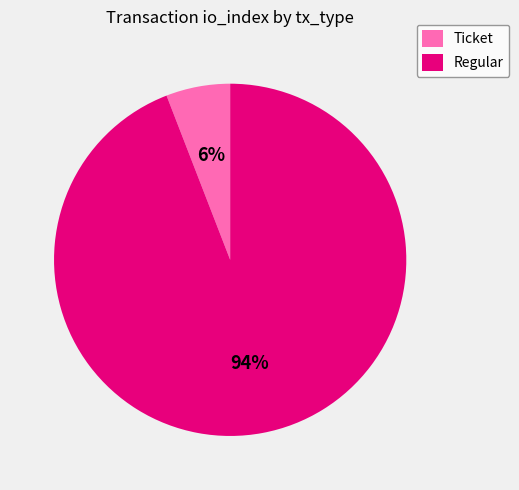

Between Ticket and Regular, which is larger?

Regular